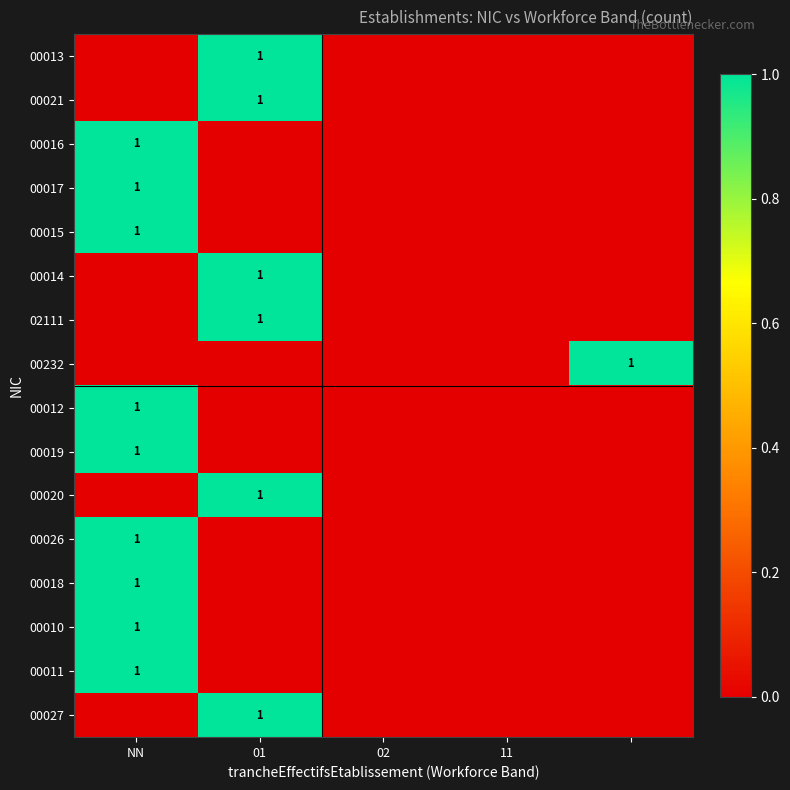

The 02111 series shows 0 at 01. True or false?

False